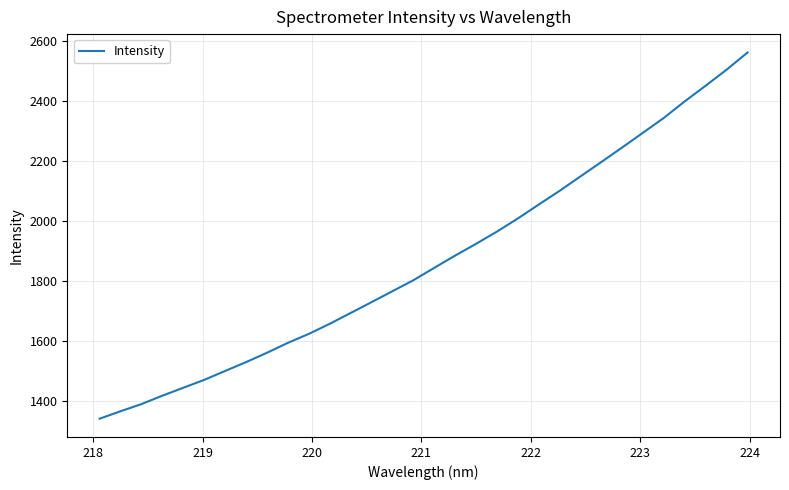

What is the maximum value shown in the chart?

2561.9